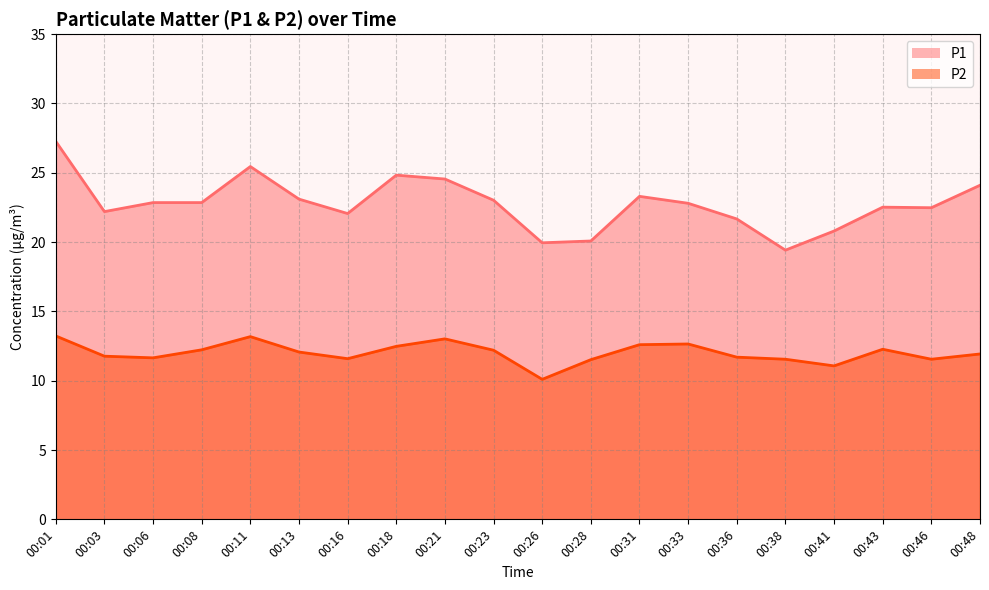

Which series has the largest range (max minus min)?

P1